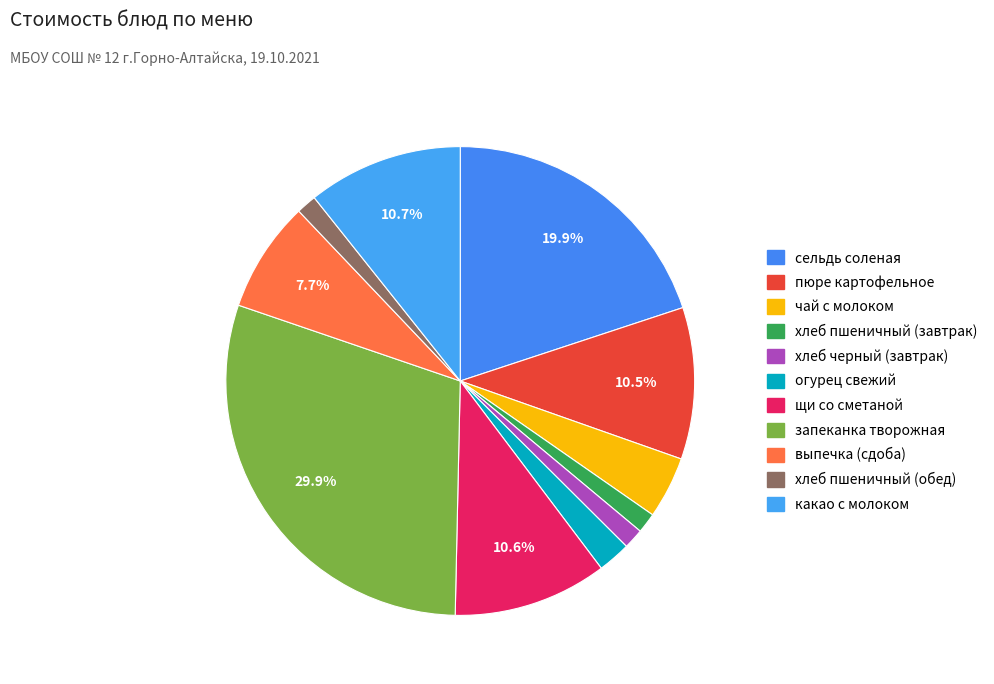

What portion of the pie excludes хлеб пшеничный (обед)?

98.6%